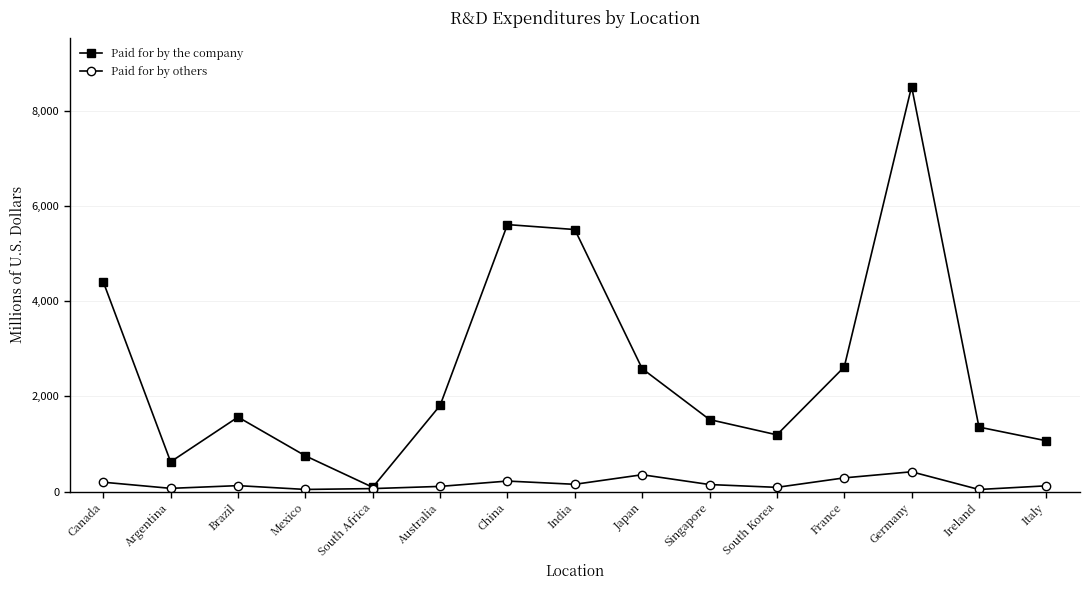

Read the Paid for by the company value at France.

2618